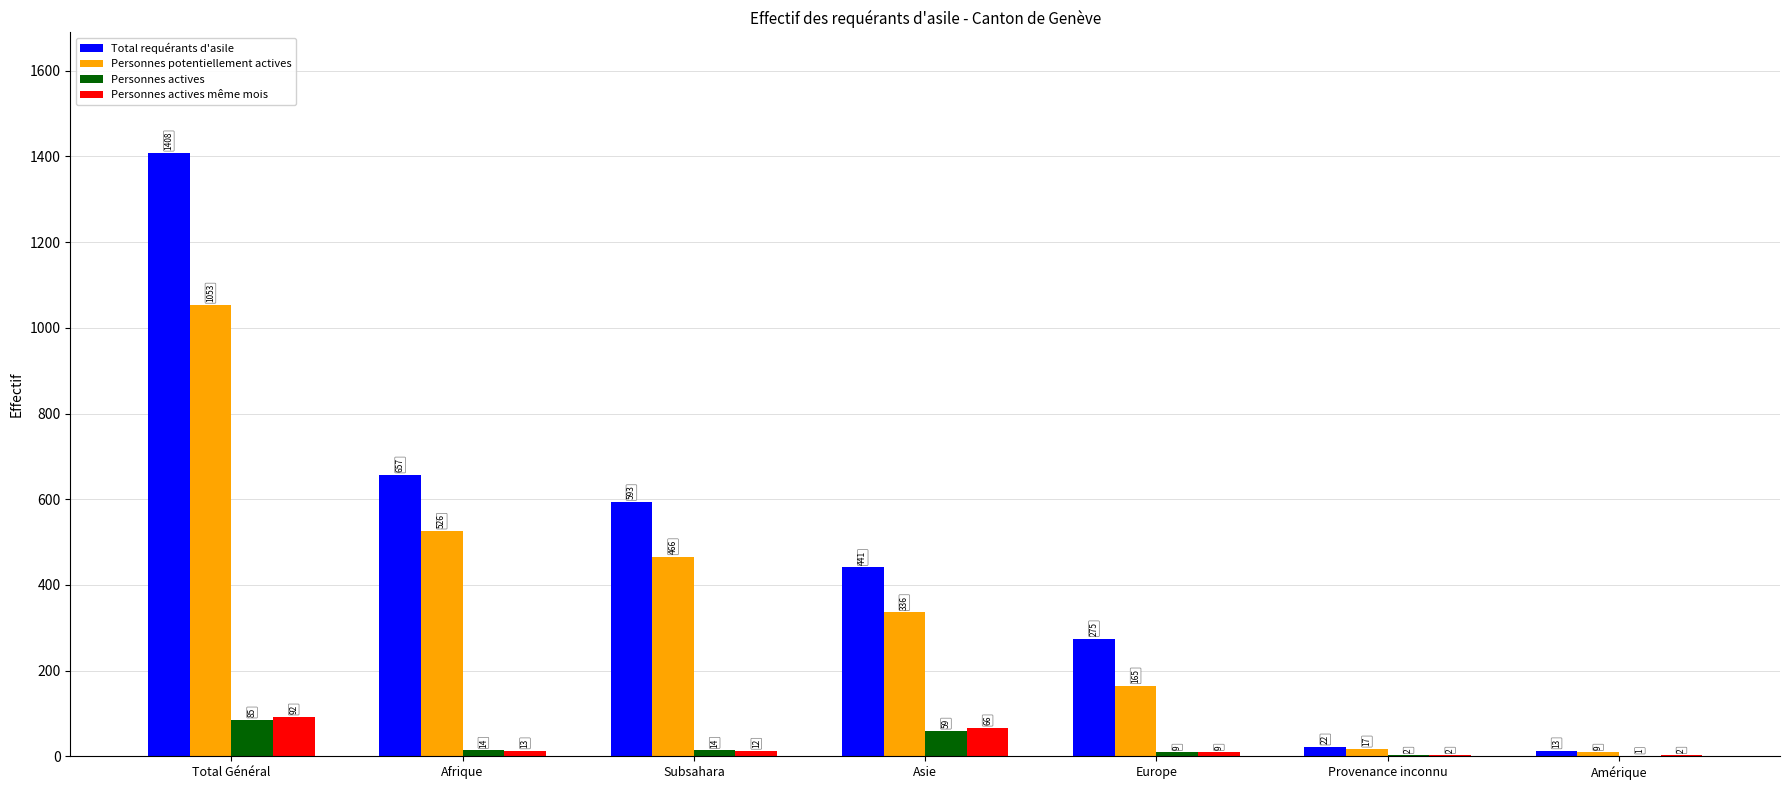

At which category is the sum across all series the highest?

Total Général